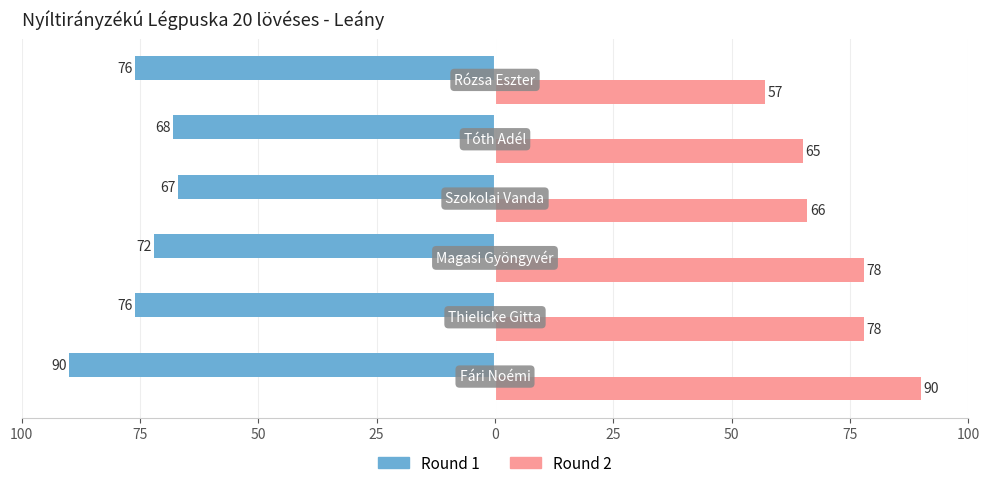

What are all the series names shown in the legend?

Round 1, Round 2